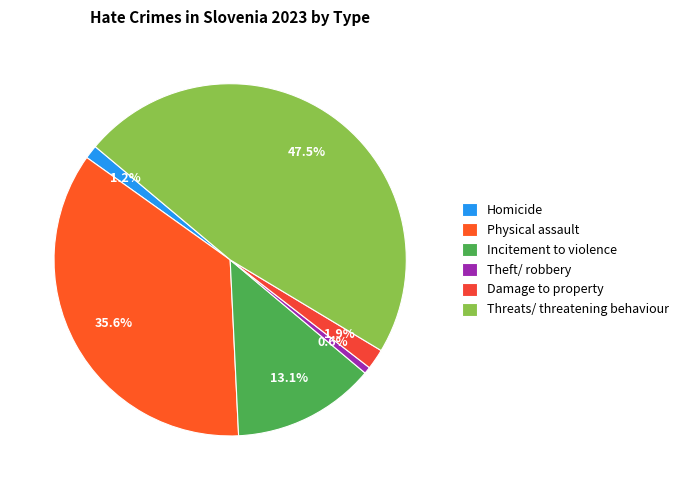

Rank the categories by value from lowest to highest.

Theft/ robbery, Homicide, Damage to property, Incitement to violence, Physical assault, Threats/ threatening behaviour